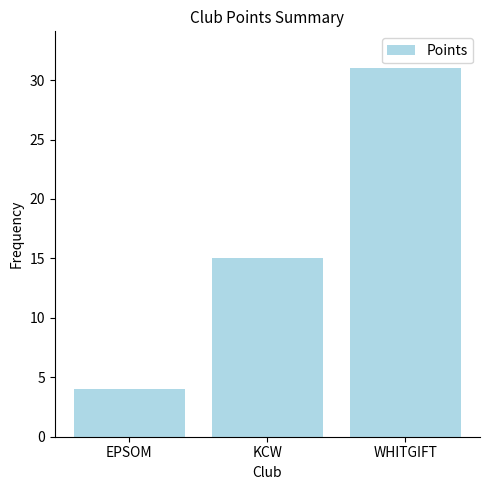

At which label is the value closest to 17?

KCW